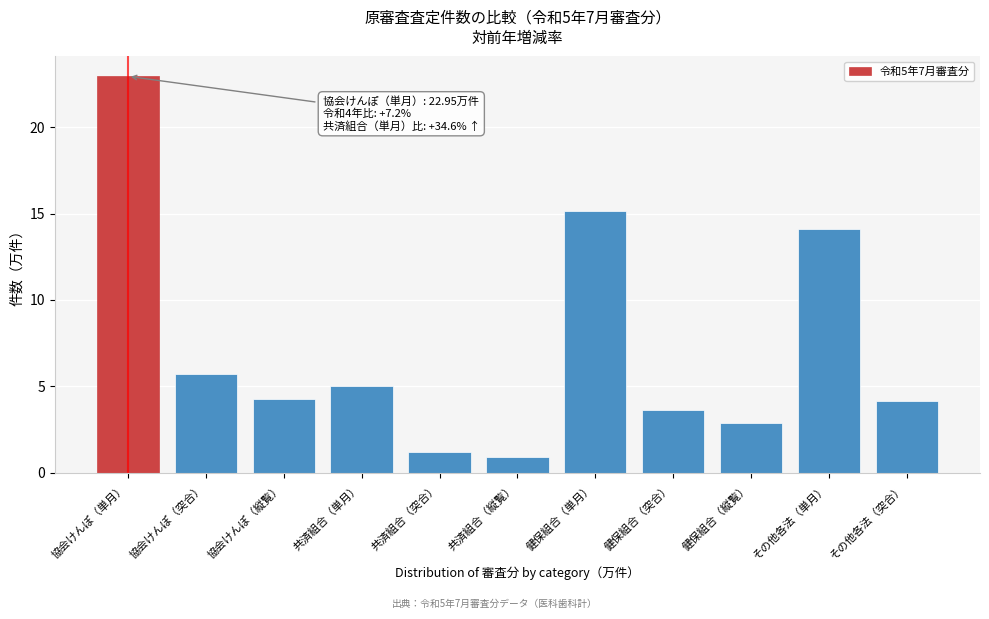

Reading left to right, what are all the values shown in this chart?

協会けんぽ（単月）=23.0	協会けんぽ（突合）=5.7	協会けんぽ（縦覧）=4.3	共済組合（単月）=5.0	共済組合（突合）=1.2	共済組合（縦覧）=0.9	健保組合（単月）=15.1	健保組合（突合）=3.6	健保組合（縦覧）=2.9	その他各法（単月）=14.1	その他各法（突合）=4.1